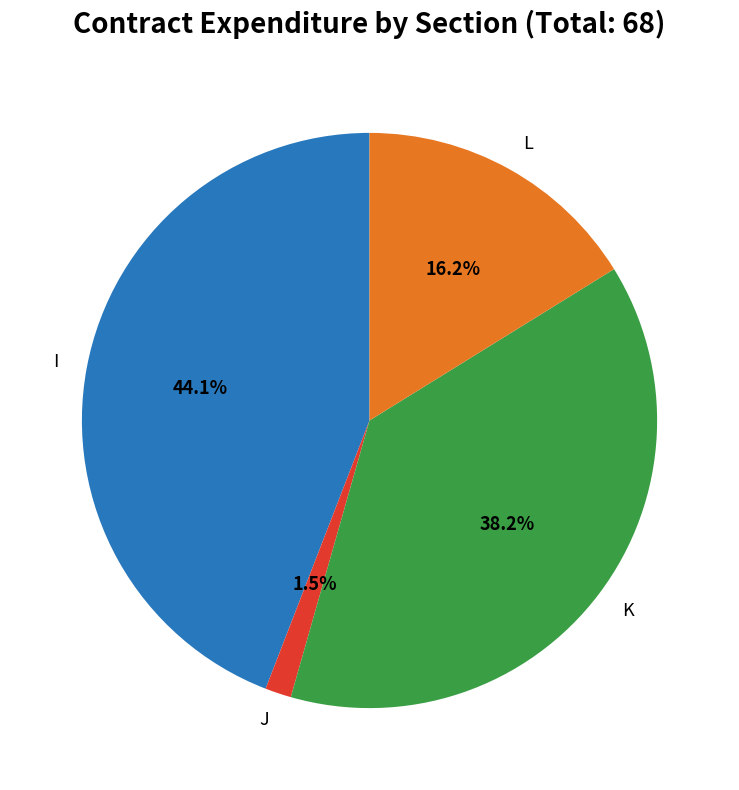

Between I and L, which is larger?

I